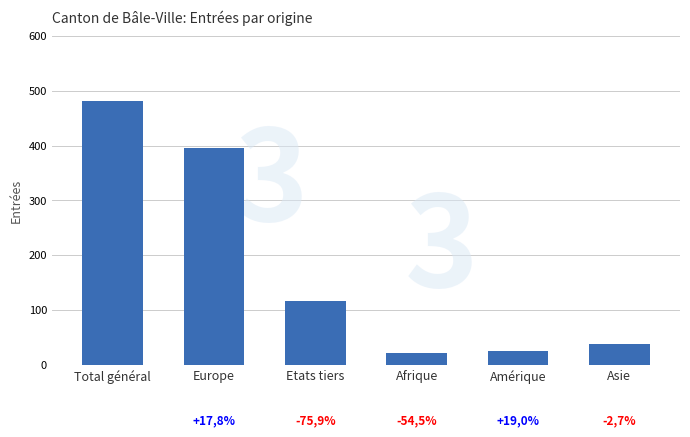

How many bars are there in total?

6